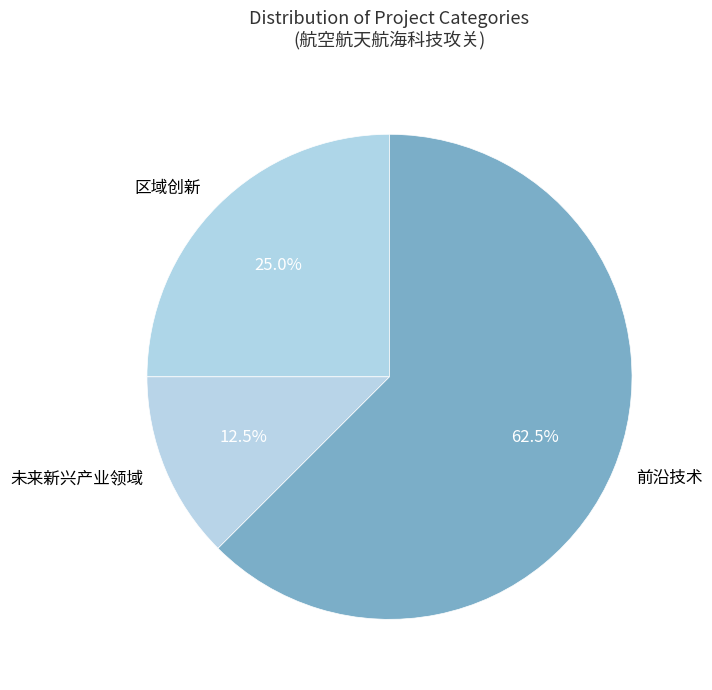

Approximately how many times larger is the value at 前沿技术 compared to 未来新兴产业领域?

5.0